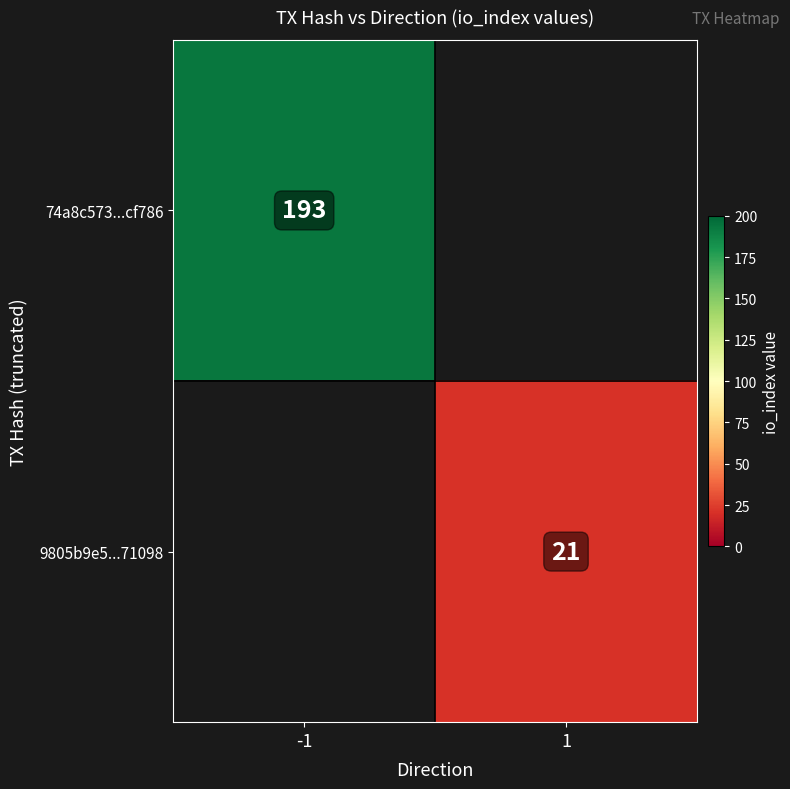

What is the smallest value displayed?

21.0